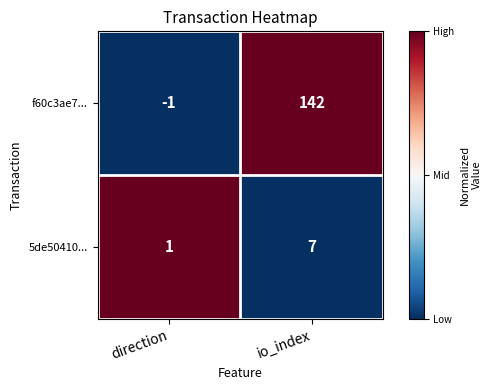

Reading left to right, list all the values displayed in this chart.

f60c3ae7...: direction=-1	io_index=142
5de50410...: direction=1	io_index=7